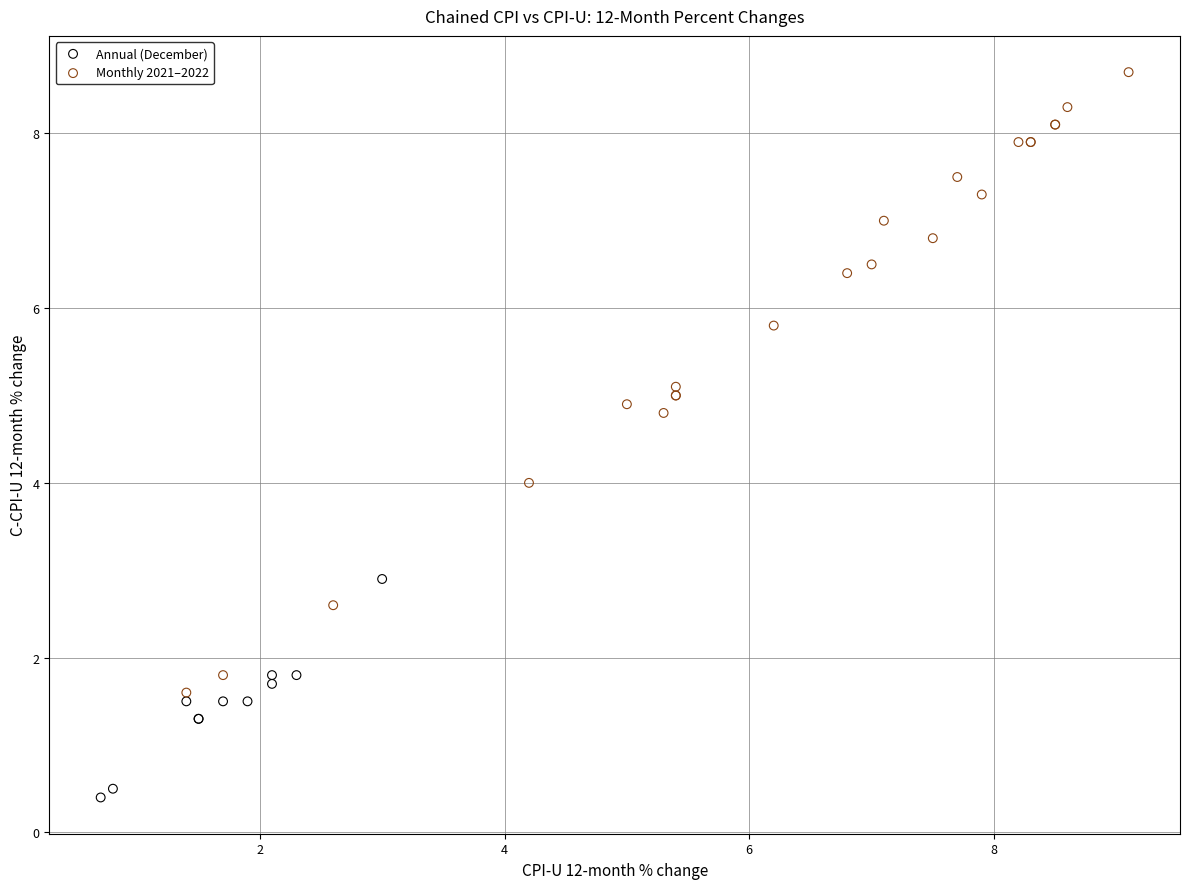

Which series has the largest Y range (max minus min)?

Monthly 2021–2022